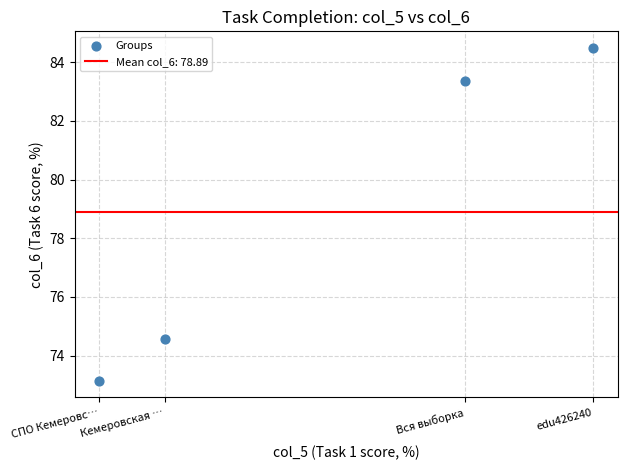

What is the average Y value?

78.9